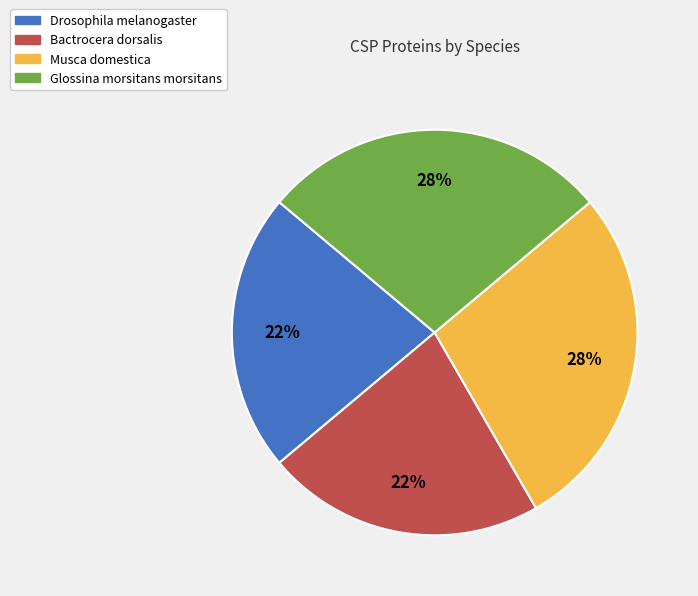

How many slices are in this pie chart?

4